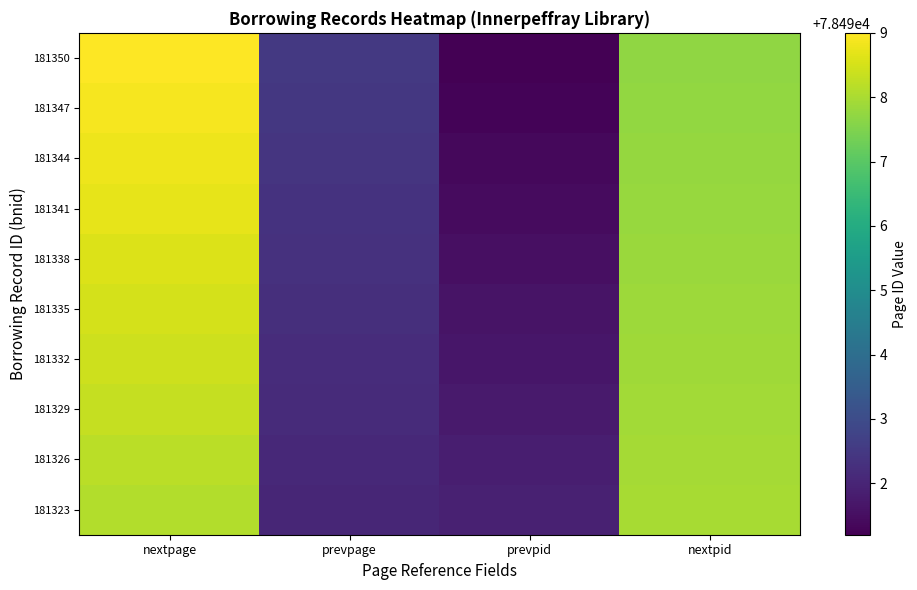

Which series changed the most between prevpage and nextpid?

181323